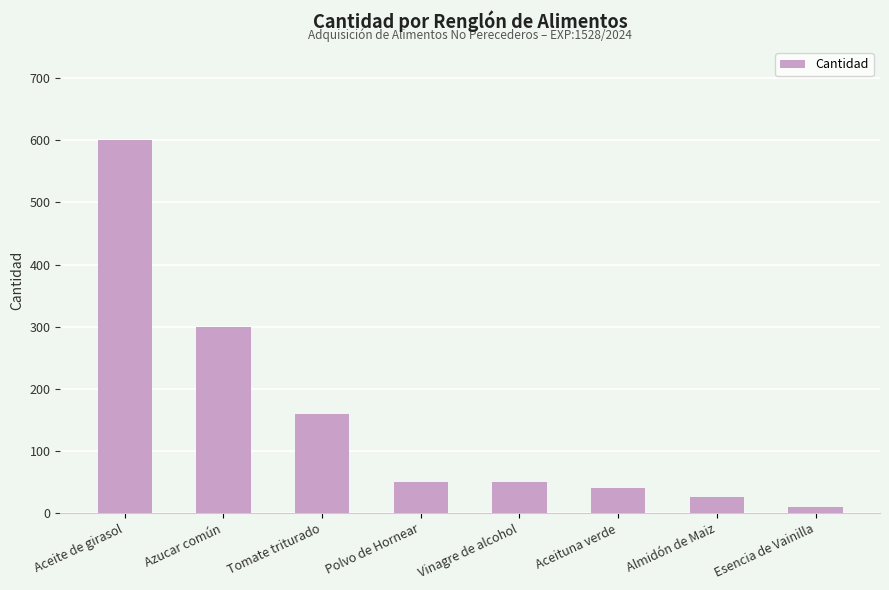

Is it true that the value at Polvo de Hornear is 22?

False